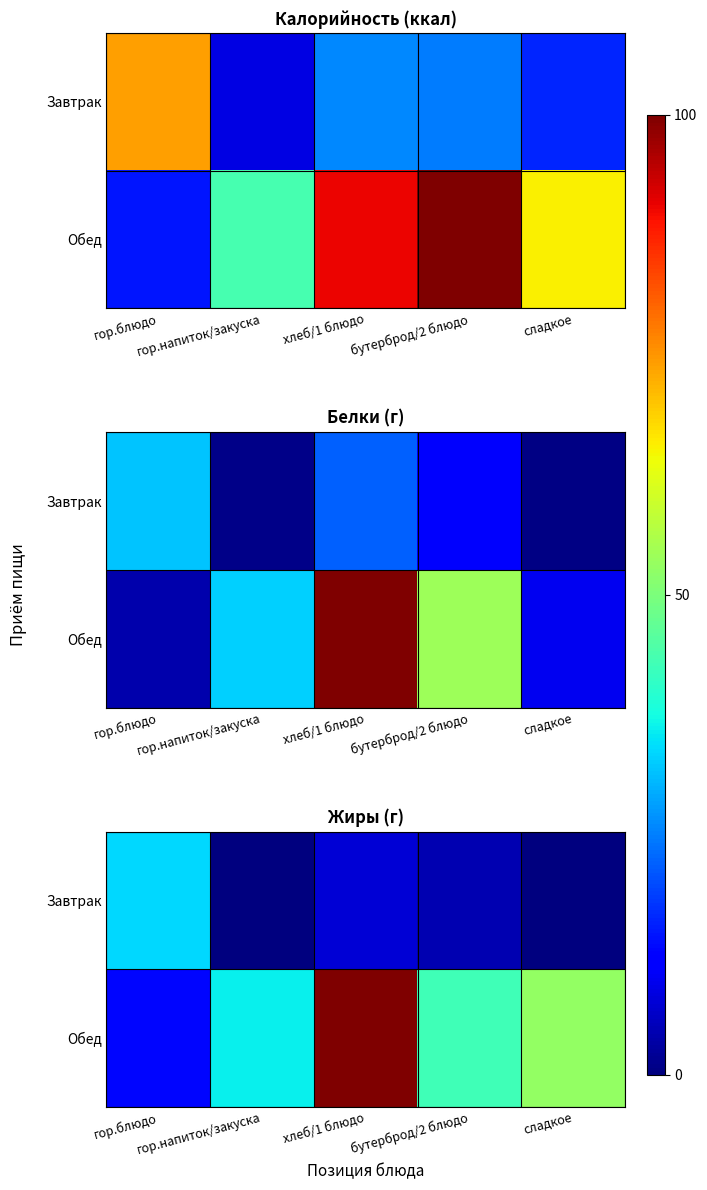

Which category has the highest value in the Завтрак series?

гор.блюдо